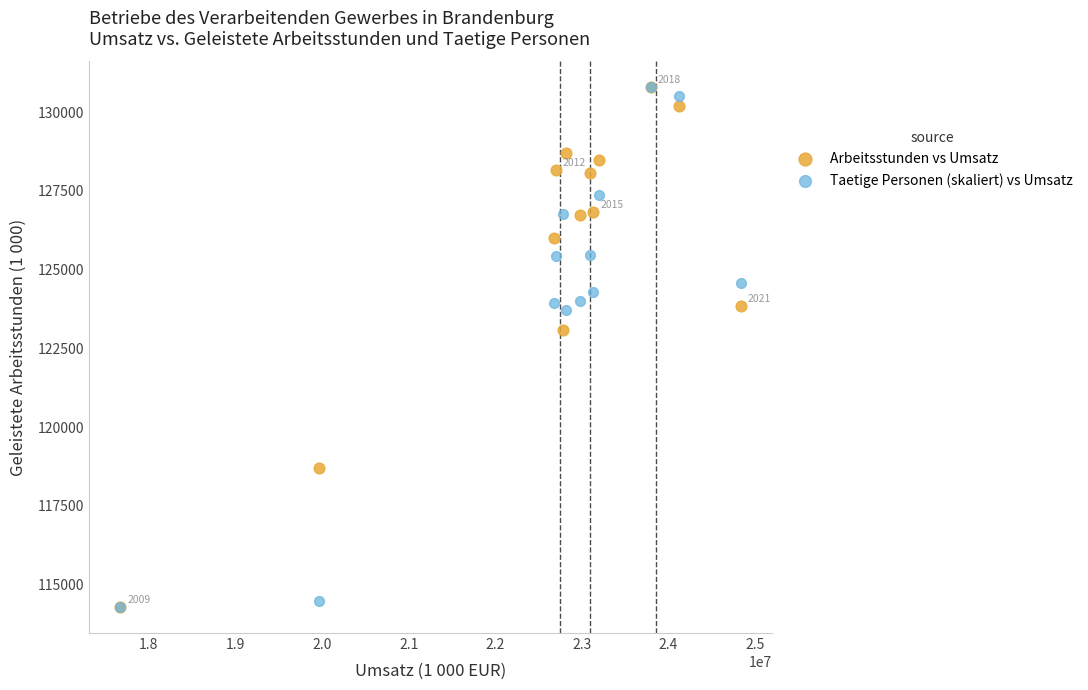

In the Taetige Personen (skaliert) vs Umsatz series, what Y value is closest to 122537?

123717.6